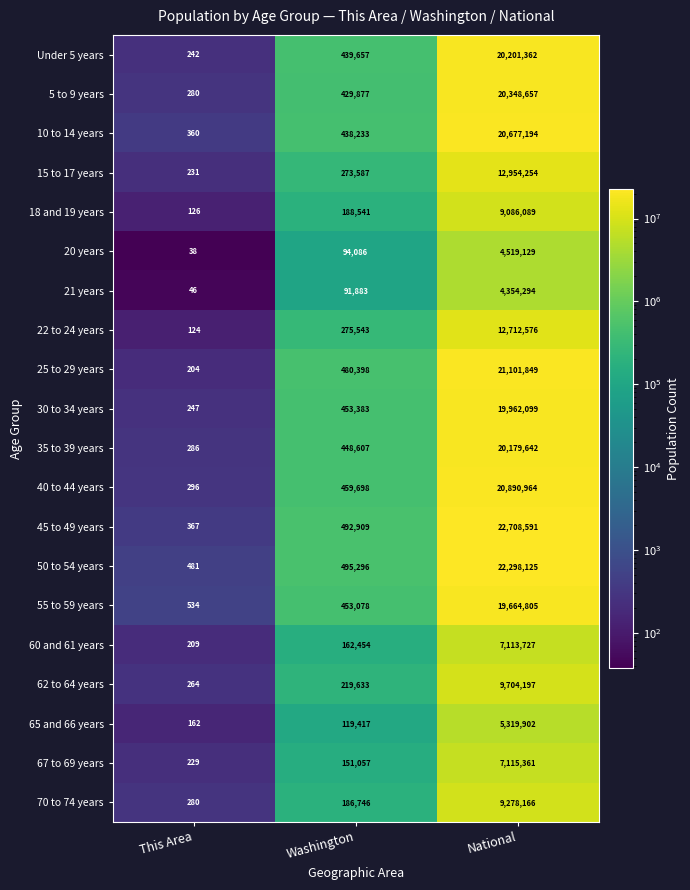

What is the greatest value displayed?

22708591